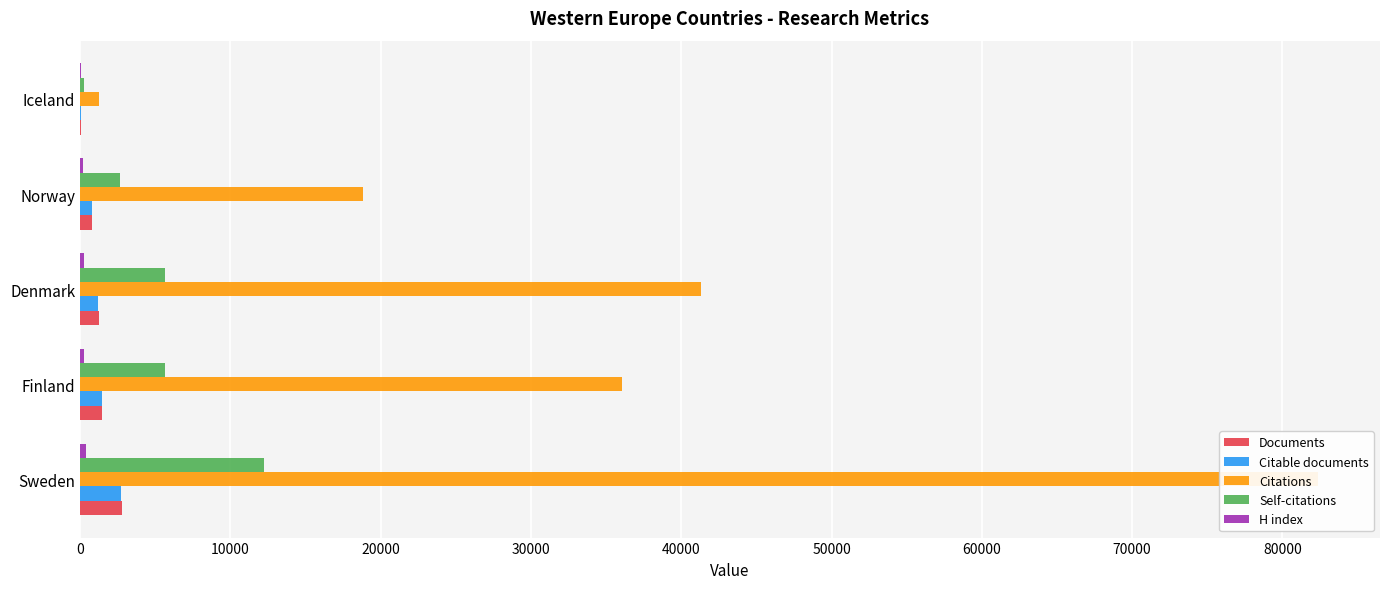

The value of Citations at Finland is 36064. True or false?

True